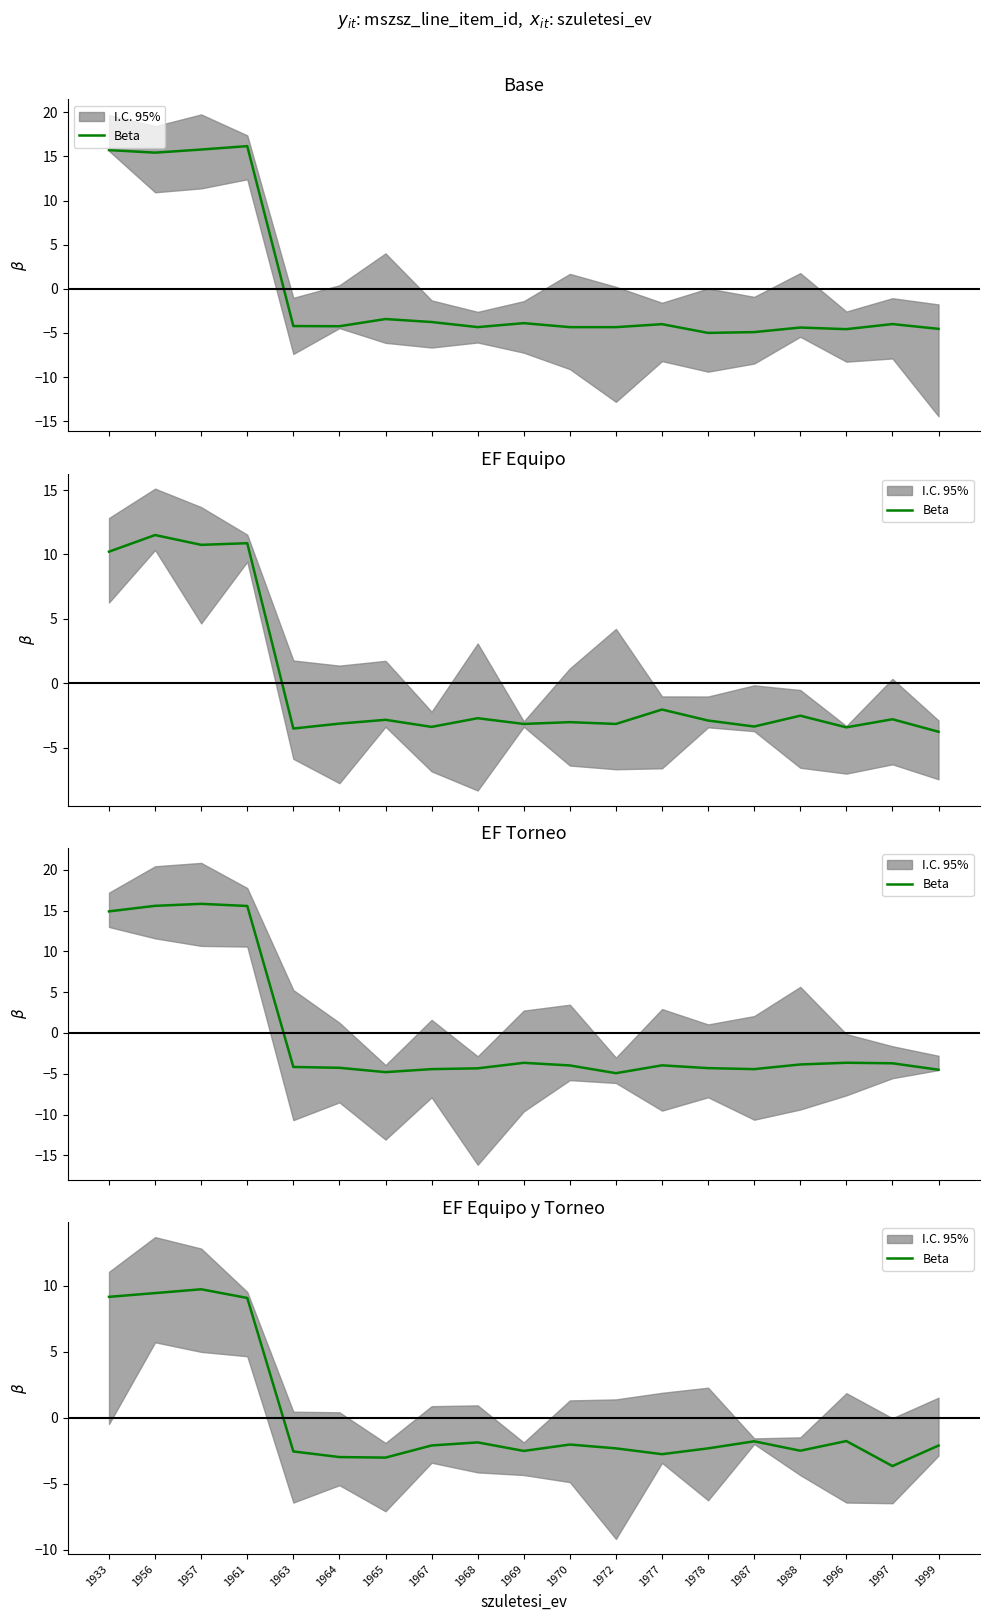

List the labels in order of value, largest first.

1957, 1956, 1933, 1961, 1996, 1987, 1968, 1970, 1967, 1999, 1972, 1978, 1988, 1969, 1963, 1977, 1964, 1965, 1997